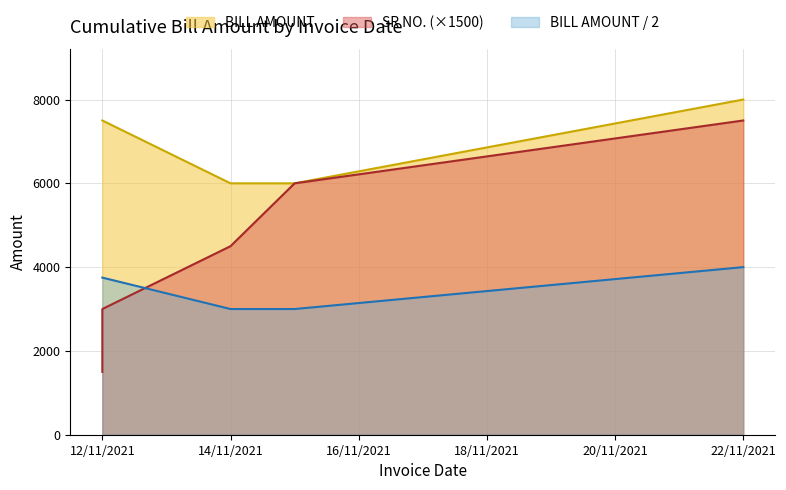

The SR NO. series shows 1500 at 12/11/2021. True or false?

True